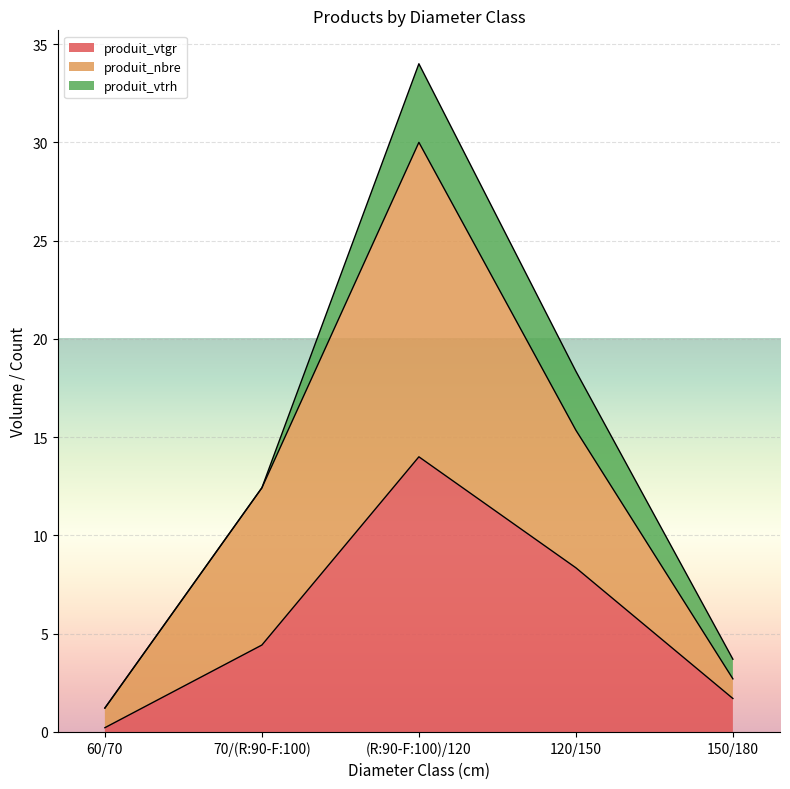

At which category is the sum across all series the highest?

(R:90-F:100)/120